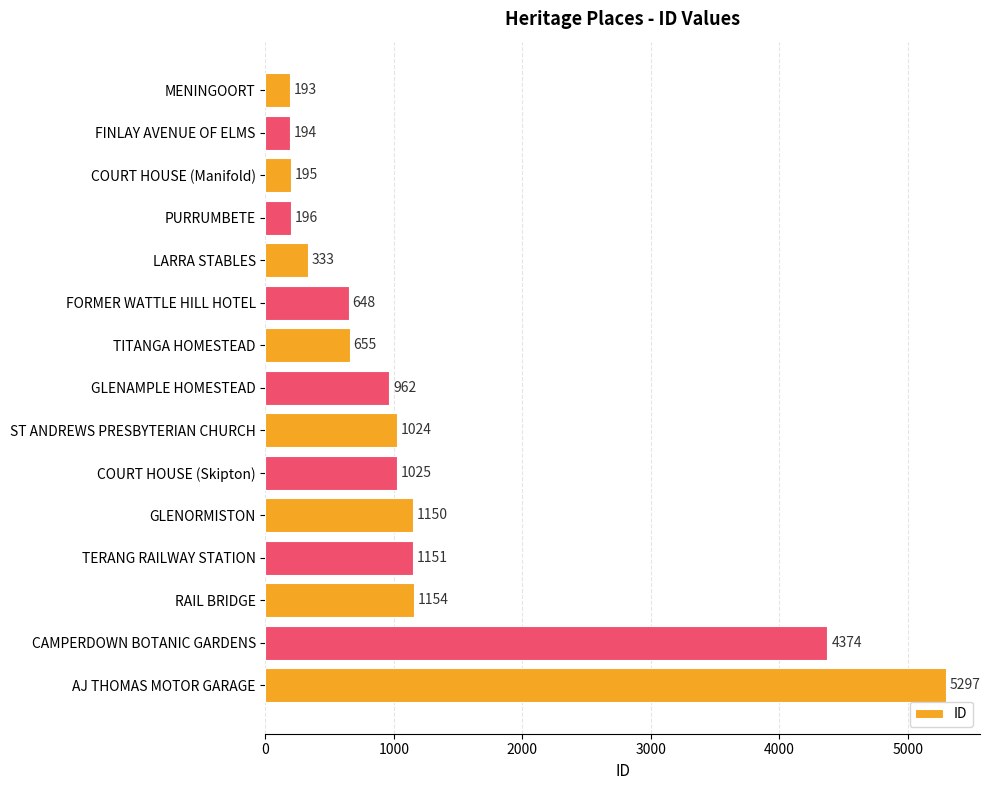

Reading top to bottom, extract all data points from this chart.

MENINGOORT=193	FINLAY AVENUE OF ELMS=194	COURT HOUSE (Manifold)=195	PURRUMBETE=196	LARRA STABLES=333	FORMER WATTLE HILL HOTEL=648	TITANGA HOMESTEAD=655	GLENAMPLE HOMESTEAD=962	ST ANDREWS PRESBYTERIAN CHURCH=1024	COURT HOUSE (Skipton)=1025	GLENORMISTON=1150	TERANG RAILWAY STATION=1151	RAIL BRIDGE=1154	CAMPERDOWN BOTANIC GARDENS=4374	AJ THOMAS MOTOR GARAGE=5297